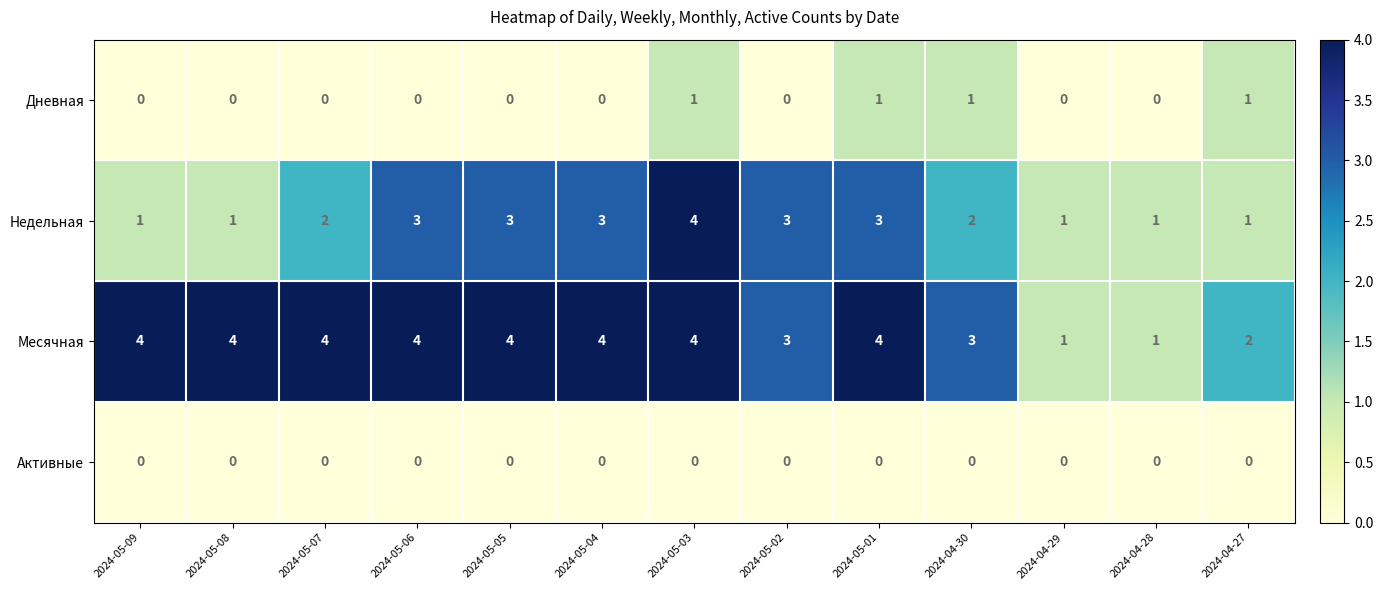

What is the maximum value shown in the chart?

4